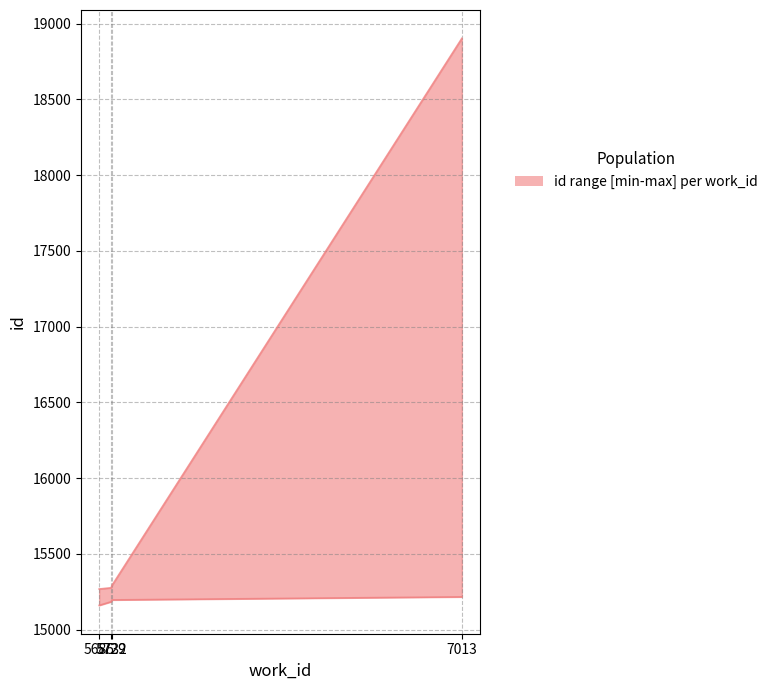

Is the value of upper at 5732 greater than the value of lower at 5729?

Yes